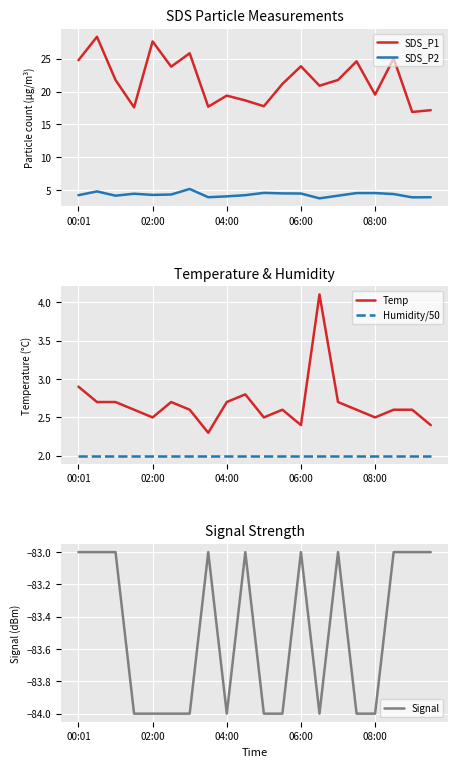

Reading left to right, what are all the values shown in this chart?

SDS_P1: 24.8	28.3	21.8	17.6	27.6	23.8	25.8	17.7	19.4	18.6	17.8	21.1	23.8	20.9	21.8	24.6	19.5	25.0	16.9	17.2
SDS_P2: 4.3	4.8	4.2	4.5	4.3	4.4	5.2	4.0	4.1	4.3	4.6	4.5	4.5	3.8	4.2	4.6	4.6	4.5	4.0	4.0
Temp: 2.9	2.7	2.7	2.6	2.5	2.7	2.6	2.3	2.7	2.8	2.5	2.6	2.4	4.1	2.7	2.6	2.5	2.6	2.6	2.4
Humidity/50: 2.0	2.0	2.0	2.0	2.0	2.0	2.0	2.0	2.0	2.0	2.0	2.0	2.0	2.0	2.0	2.0	2.0	2.0	2.0	2.0
Signal: -83.0	-83.0	-83.0	-84.0	-84.0	-84.0	-84.0	-83.0	-84.0	-83.0	-84.0	-84.0	-83.0	-84.0	-83.0	-84.0	-84.0	-83.0	-83.0	-83.0